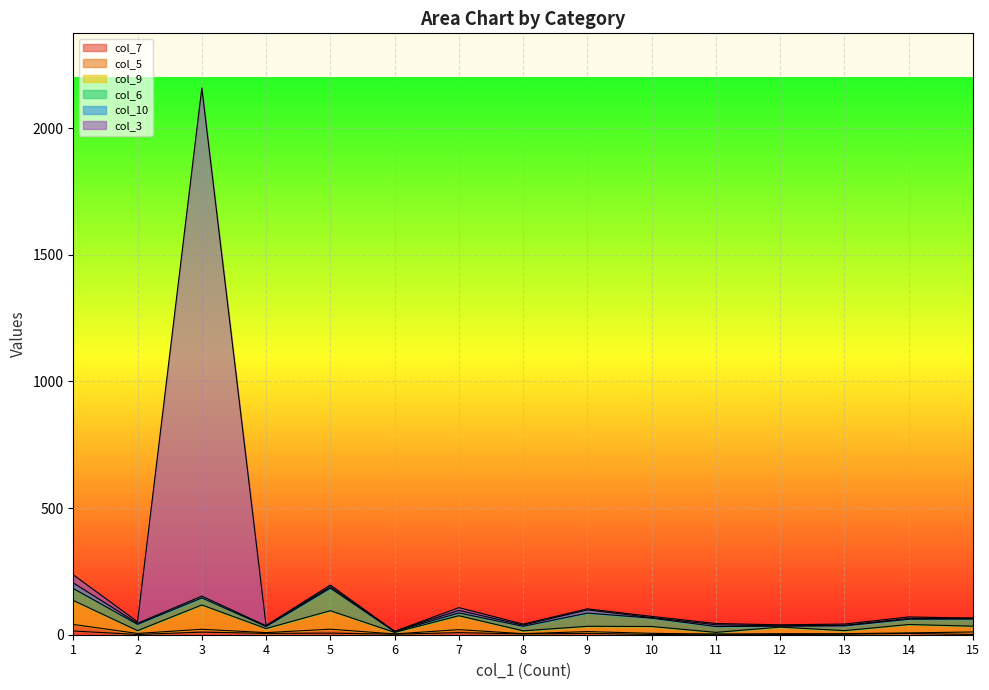

At which category is the sum across all series the highest?

3